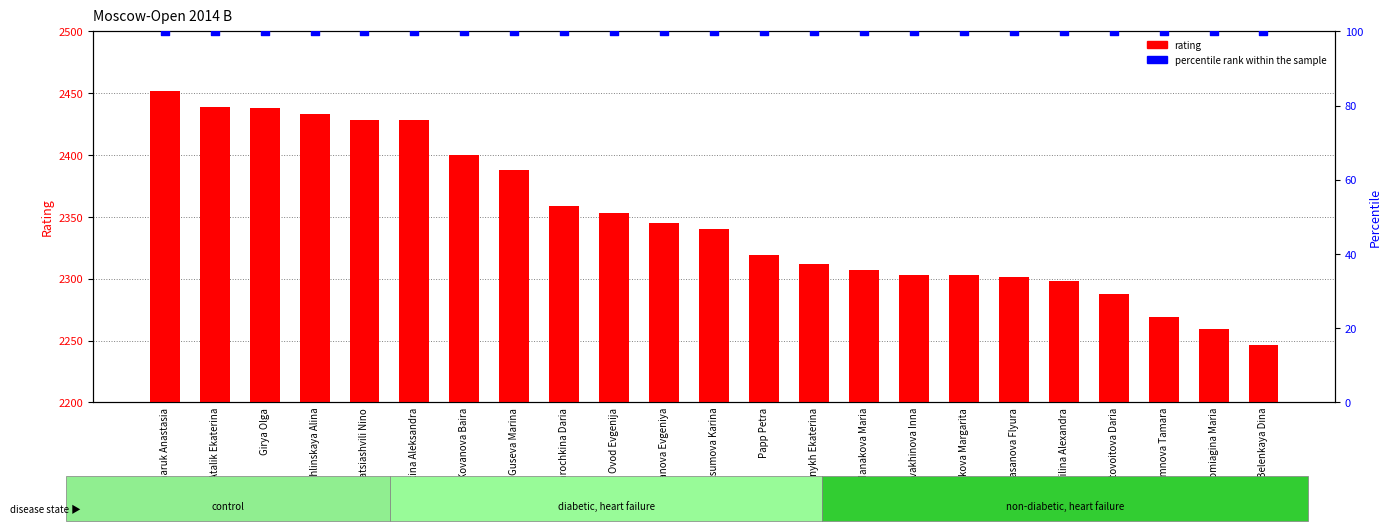

Is the value of rating at Ambartsumova Karina greater than the value of percentile rank within the sample at Ovod Evgenija?

Yes